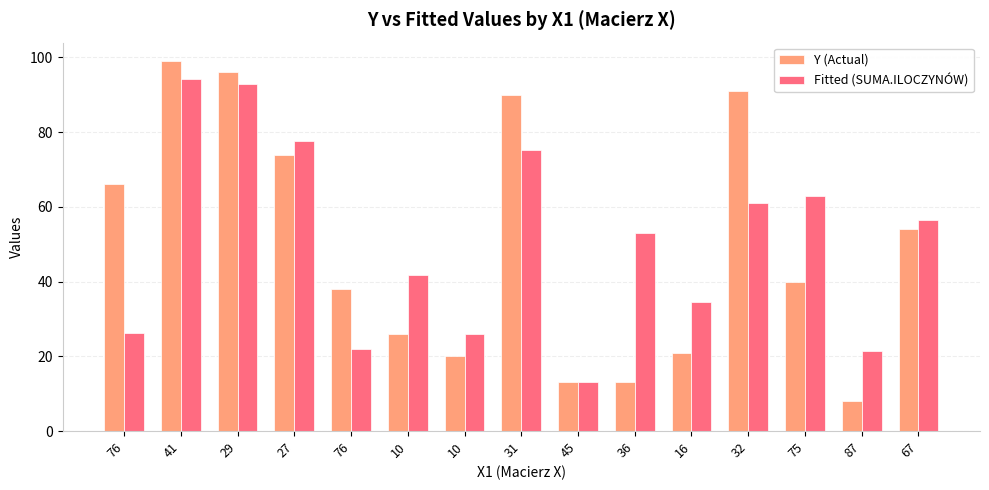

What is the spread (max minus min) of values at 36?

40.1